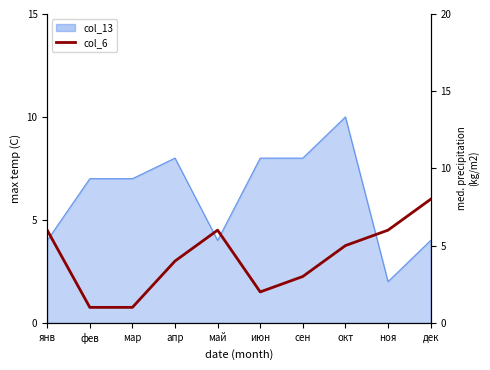

Is it true that the value at фев is 2?

False